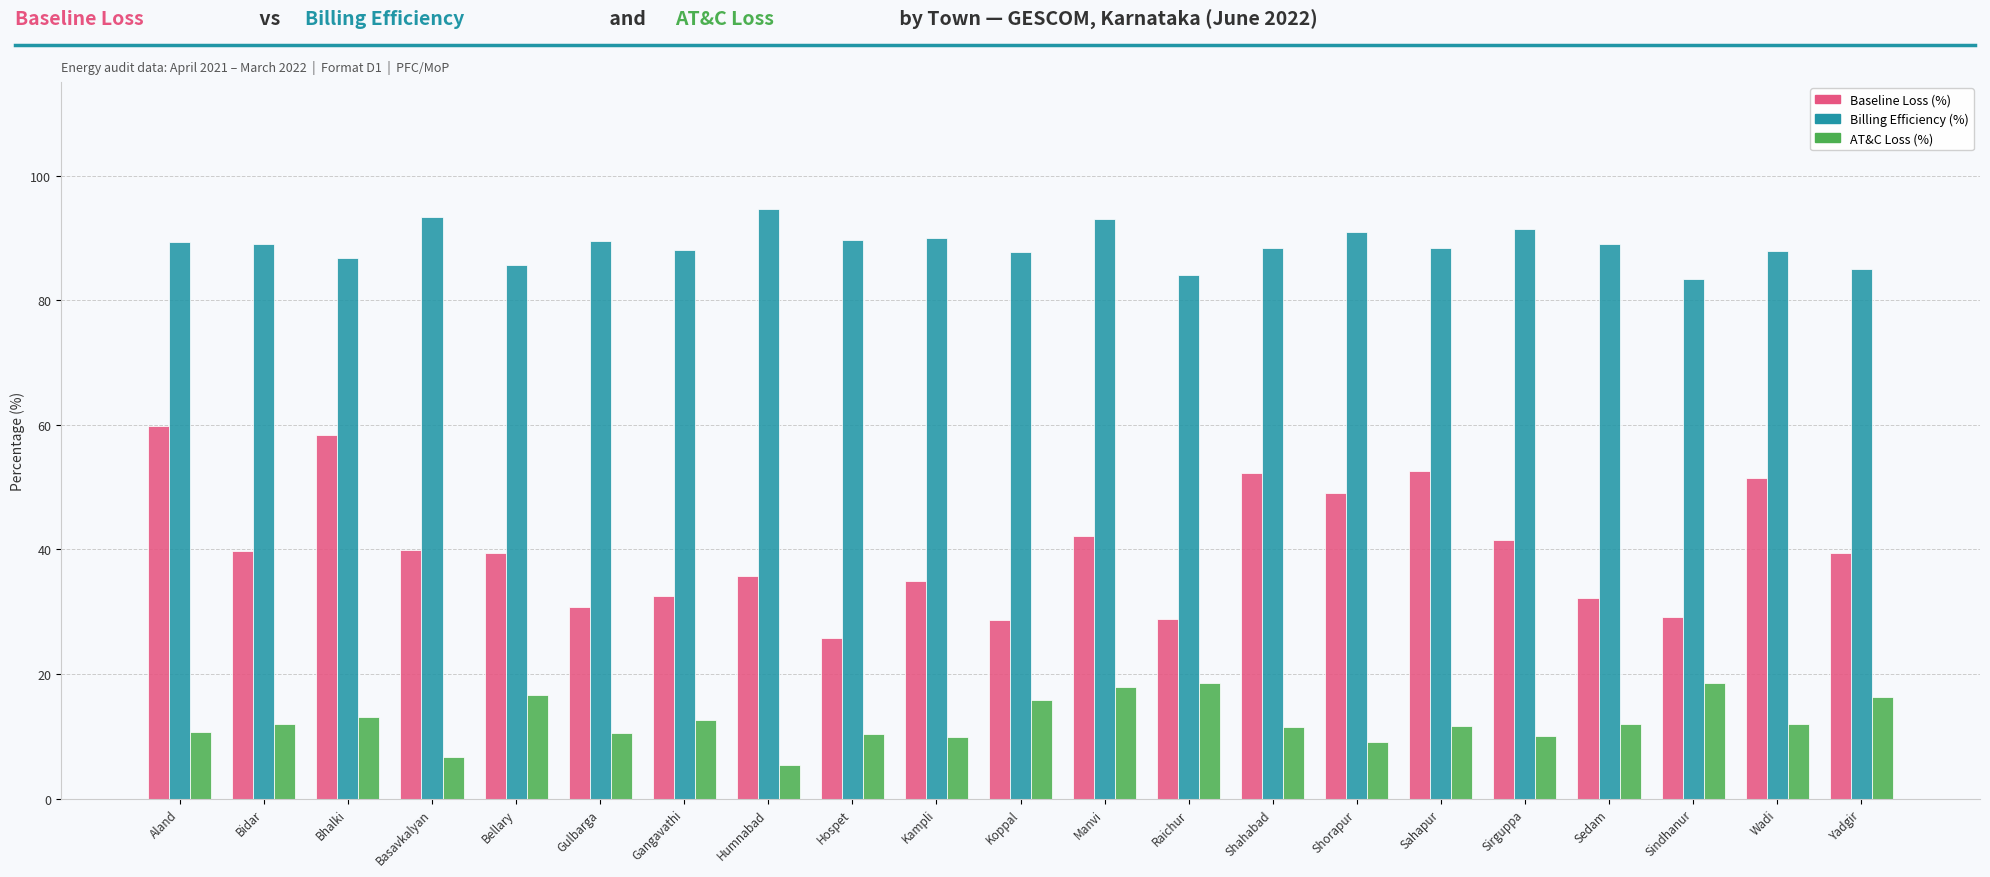

Which series has the largest range (max minus min)?

Baseline Loss (%)